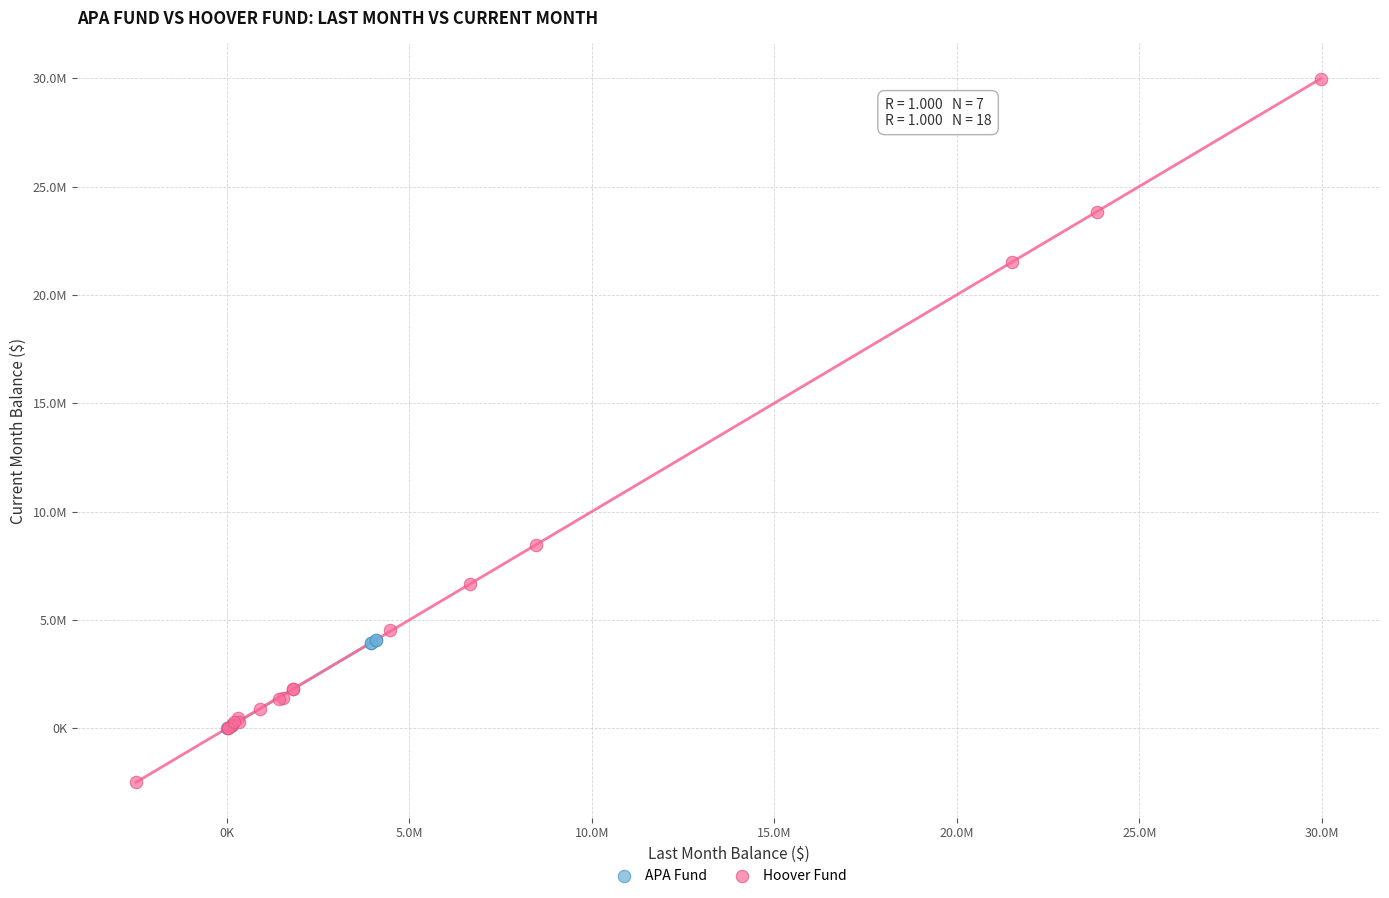

What are all the series names shown in the legend?

APA Fund, Hoover Fund